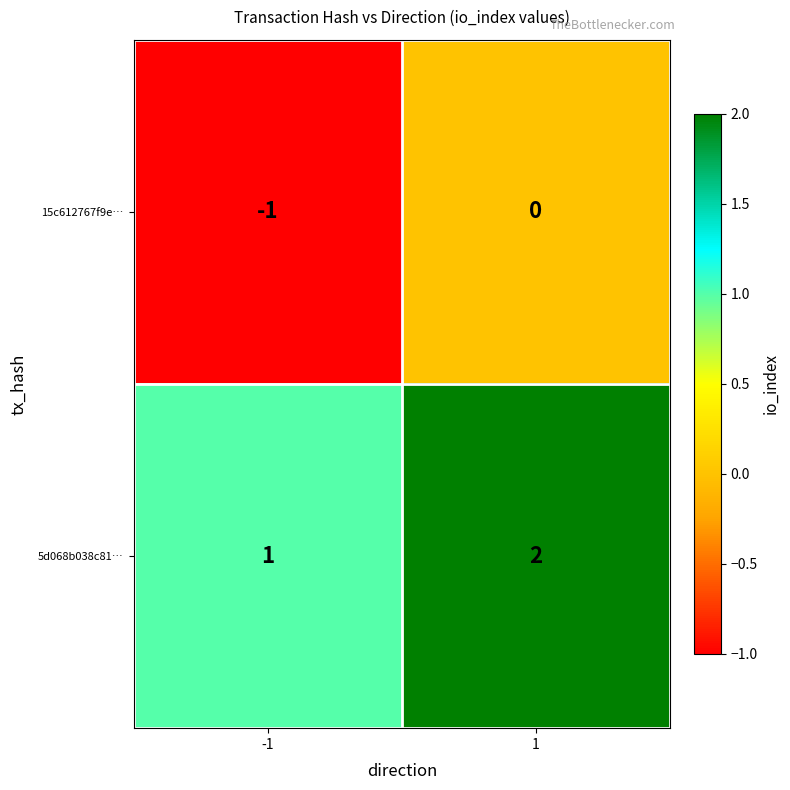

What is the difference between the highest and lowest values at -1?

2